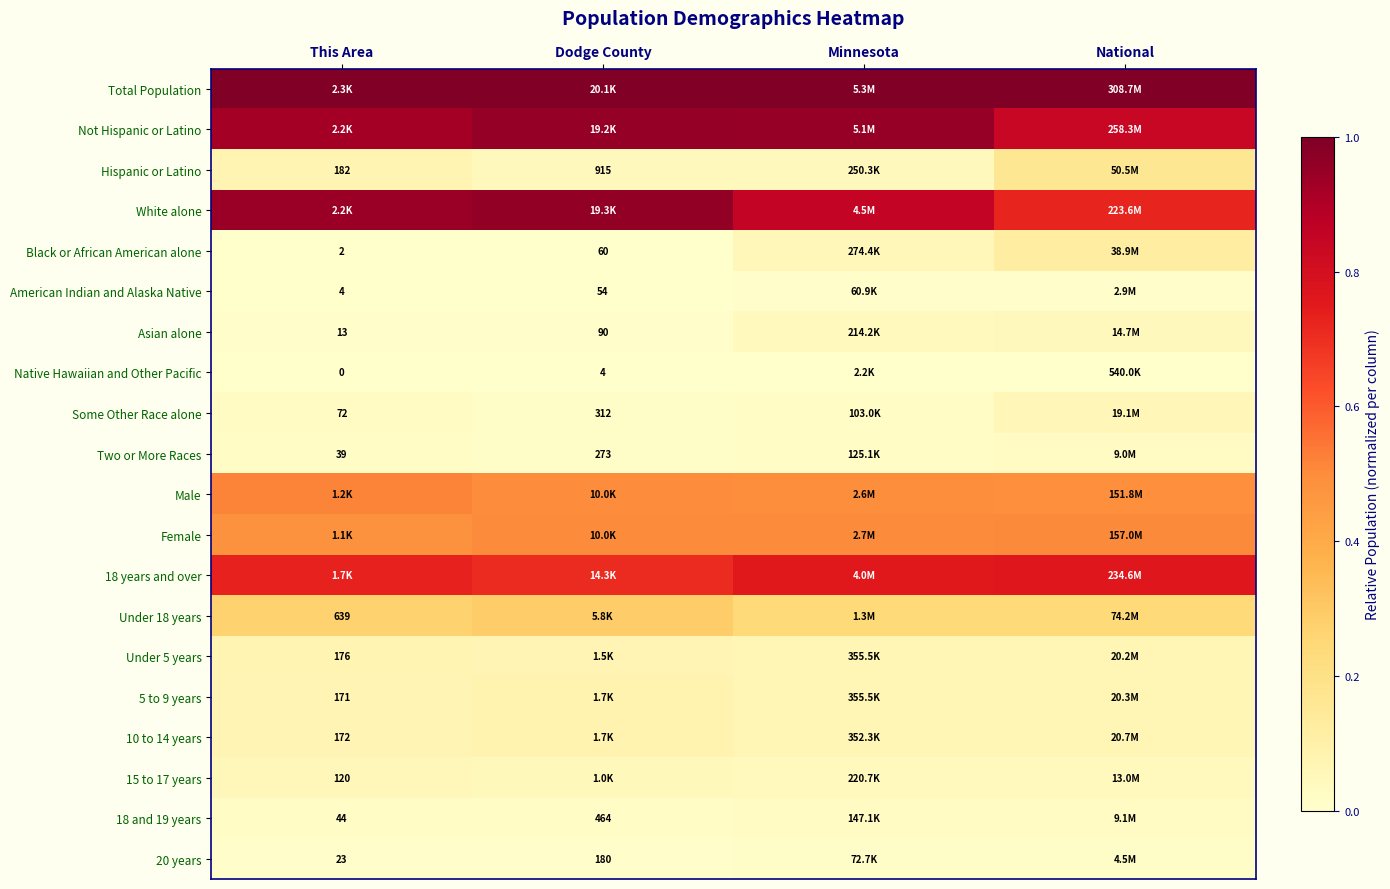

Rank the series at Minnesota from highest to lowest value.

Total Population, Not Hispanic or Latino, White alone, 18 years and over, Female, Male, Under 18 years, 5 to 9 years, Under 5 years, 10 to 14 years, Black or African American alone, Hispanic or Latino, 15 to 17 years, Asian alone, 18 and 19 years, Two or More Races, Some Other Race alone, 20 years, American Indian and Alaska Native, Native Hawaiian and Other Pacific